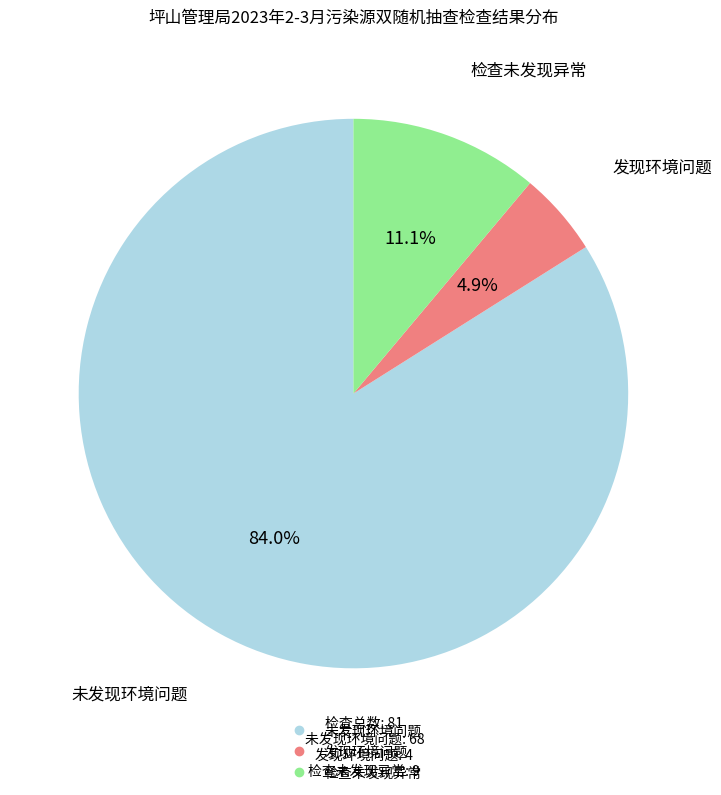

How many slices are in this pie chart?

3